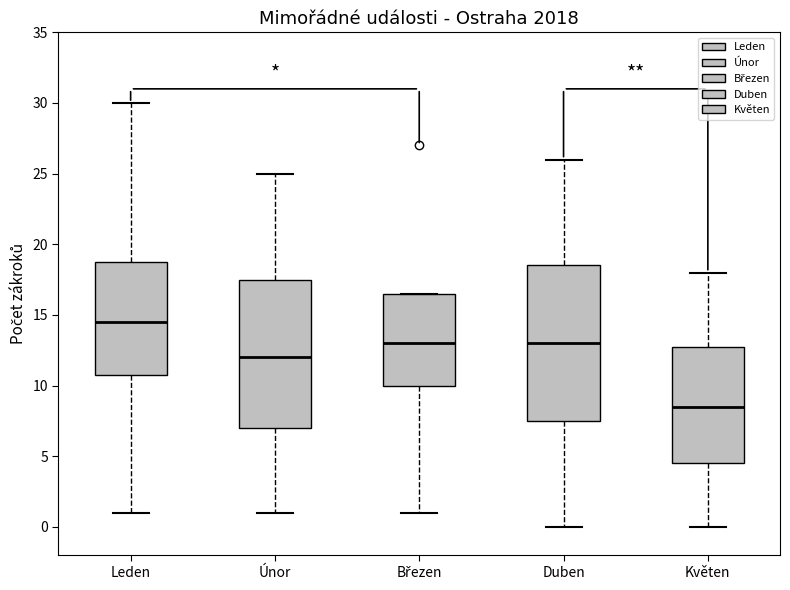

Where does the median line of the box for Duben sit on the y-axis? The values are not printed on the chart, so give them approximately, as read against the axis.

13.0